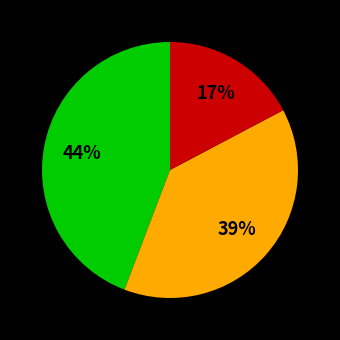

To the nearest percent, what is the average slice percentage?

33%